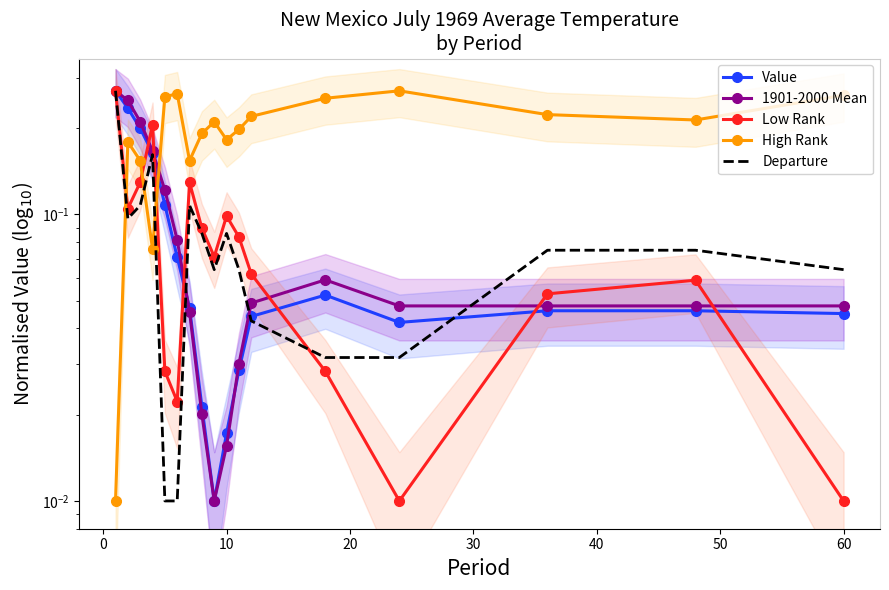

Which series has the widest spread of values?

Low Rank